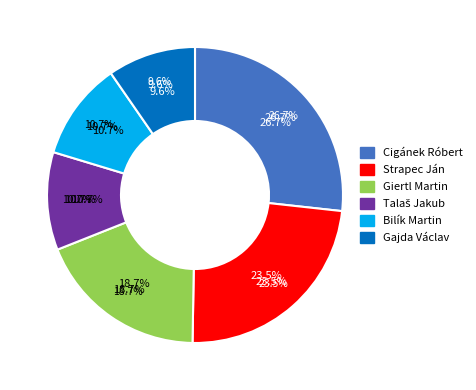

To the nearest percent, what is the combined percentage of Strapec Ján and Cigánek Róbert?

50%